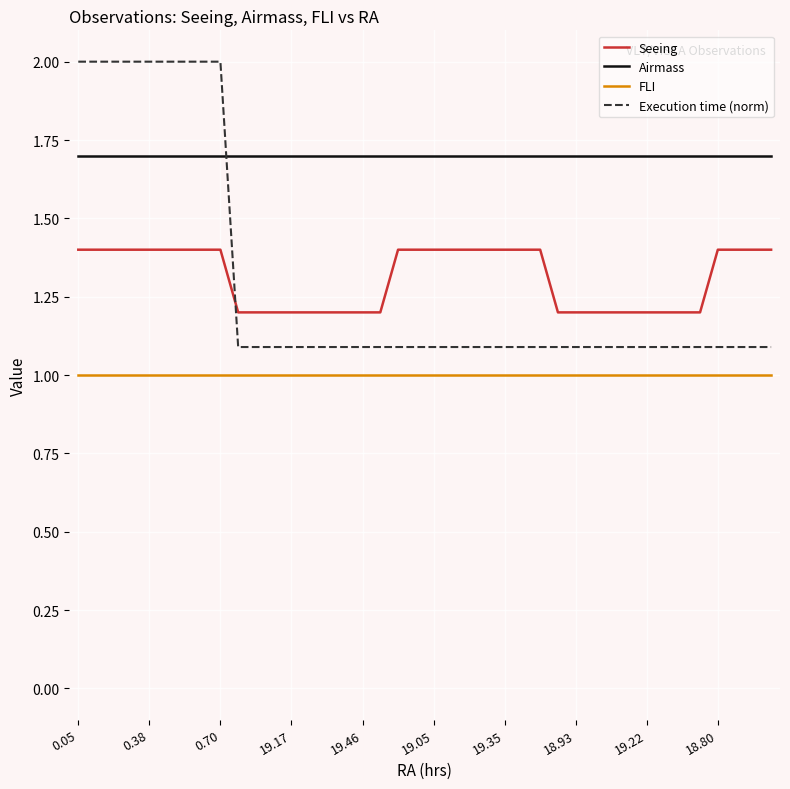

How many intersections are there between Seeing and Execution time (norm)?

1